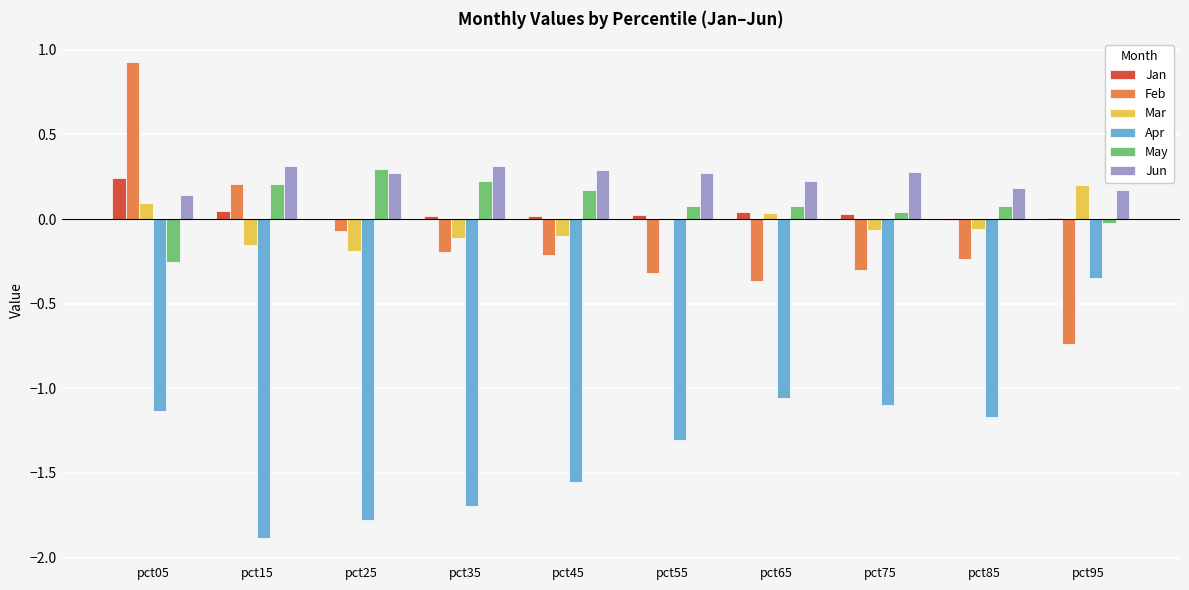

What is the sum of all Jun values?

2.5